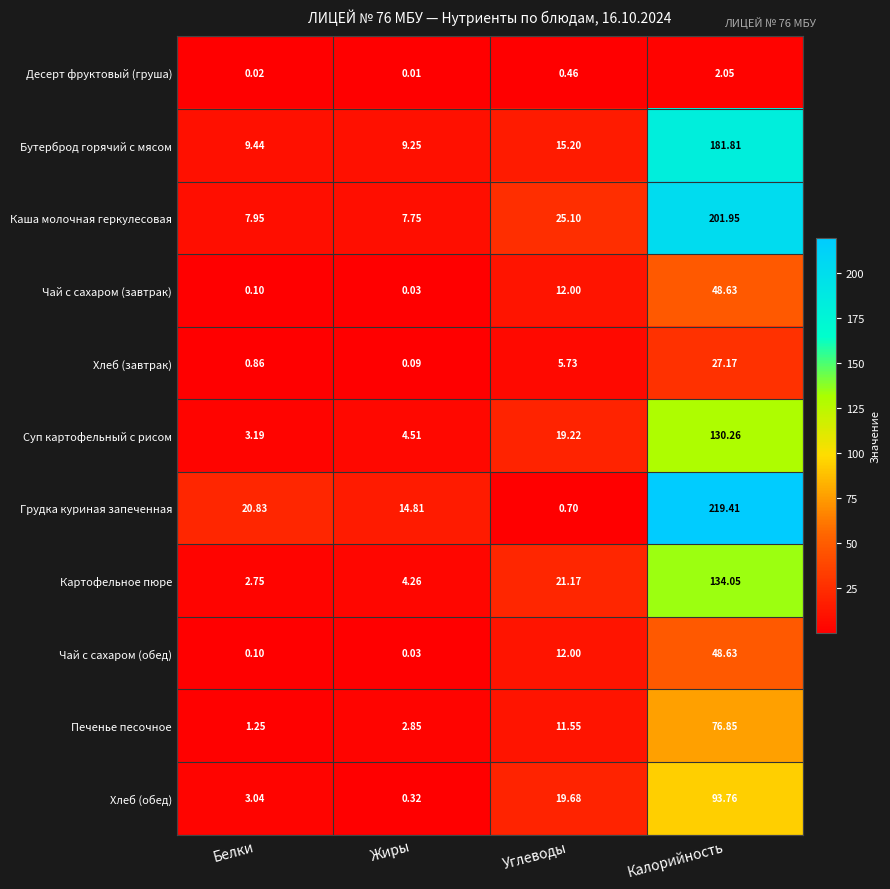

List the labels in order of Чай с сахаром (завтрак) value, largest first.

Калорийность, Углеводы, Белки, Жиры